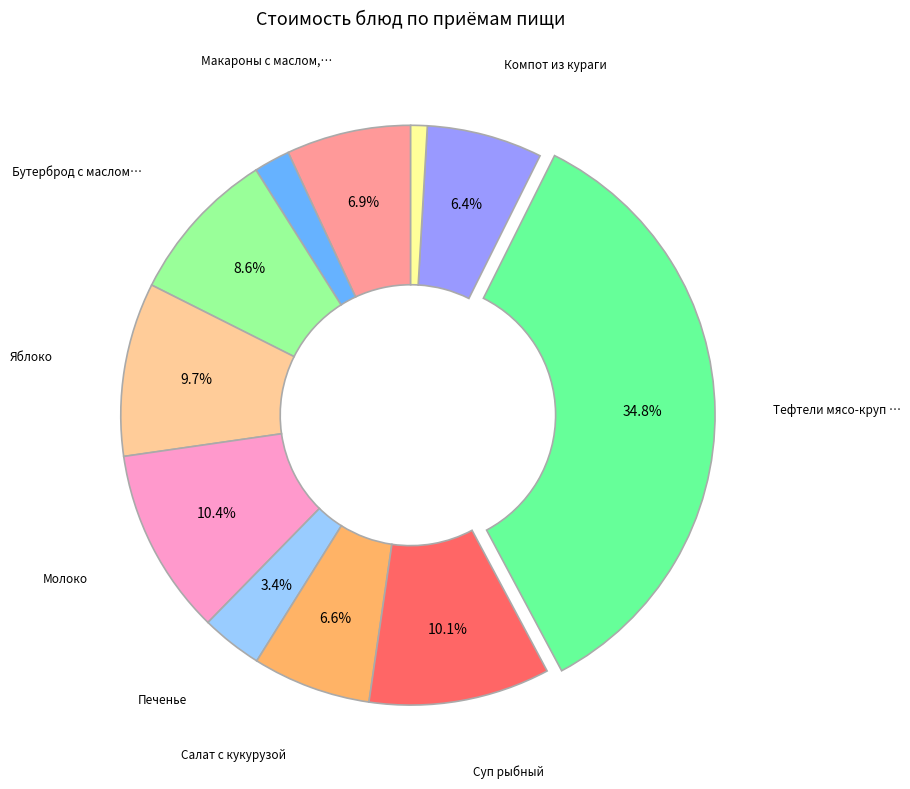

Is there any slice that represents more than half of the pie?

No